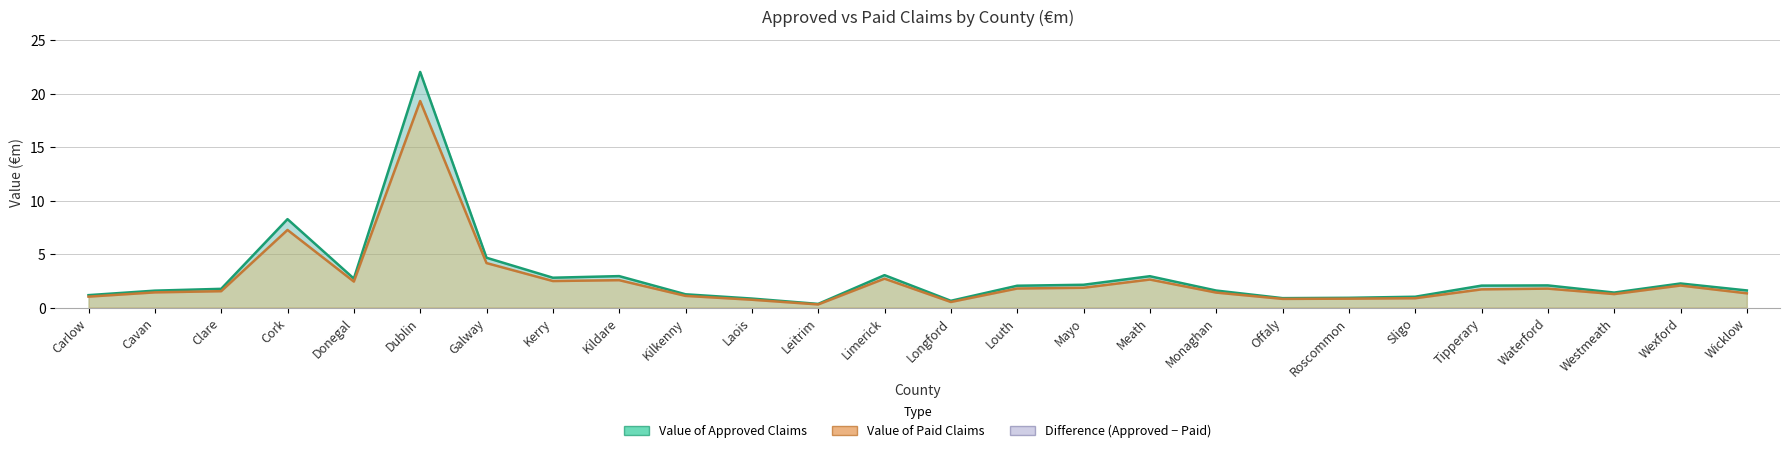

How many interior local peaks does the Value of Paid Claims series have?

7